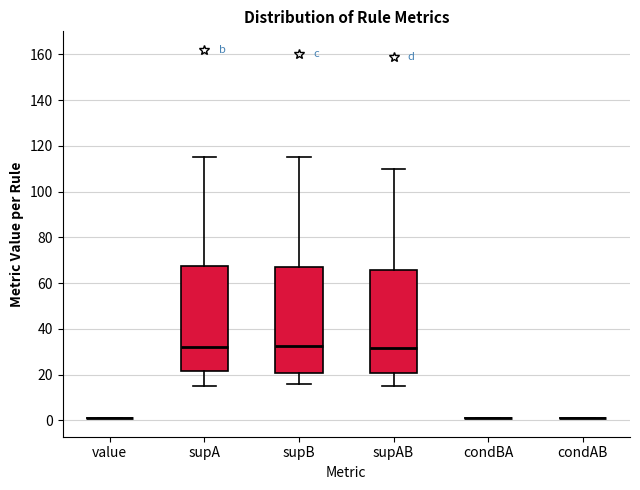

Reading left to right, read every box against the y-axis: the position of its median line, the range the box covers, and the ends of its whiskers. The values are not printed on the chart, so give them approximately, as read against the axis.

value: box collapsed to a line at 0, whiskers 0 to 2
supA: median 32, box 22 to 68, whiskers 16 to 116
supB: median 32, box 20 to 68, whiskers 16 to 116
supAB: median 32, box 20 to 66, whiskers 16 to 110
condBA: box collapsed to a line at 0, whiskers 0 to 2
condAB: box collapsed to a line at 0, whiskers 0 to 2